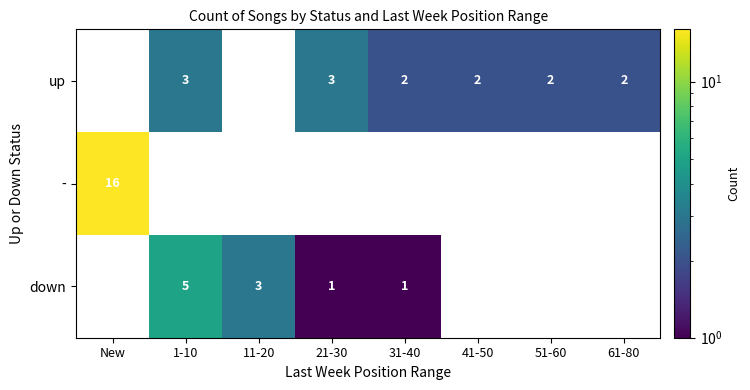

How many distinct data groups are displayed?

3